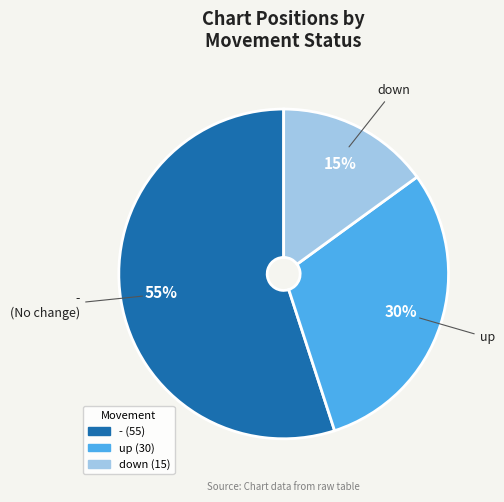

Which slice is the largest?

-